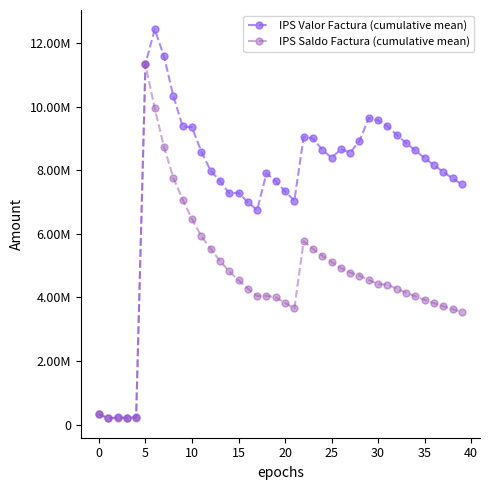

What is the minimum value for IPS Valor Factura (cumulative mean)?

206190.0